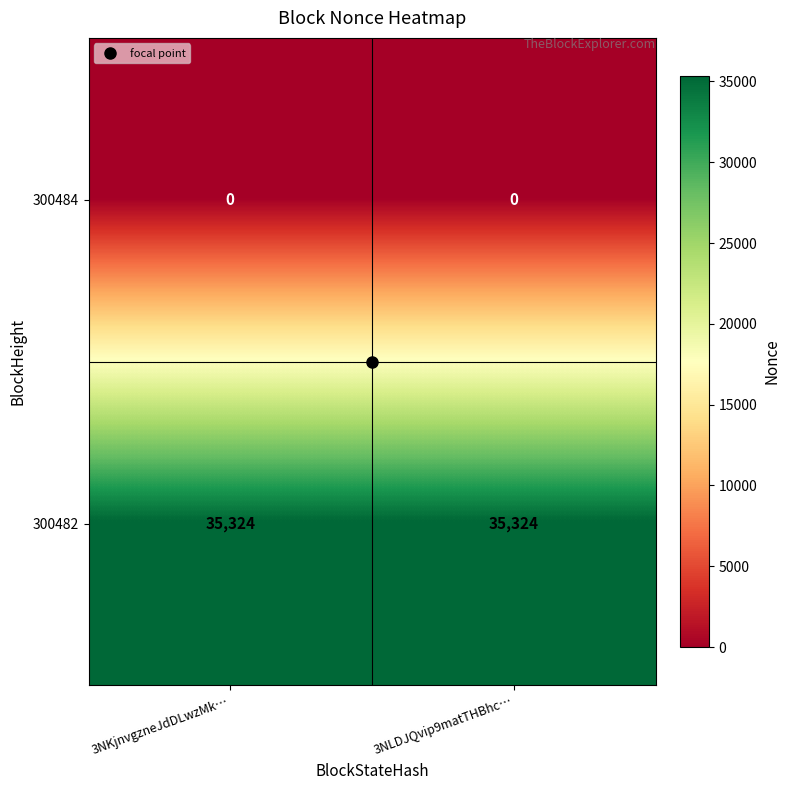

What is the average value of the 300482 series?

35324